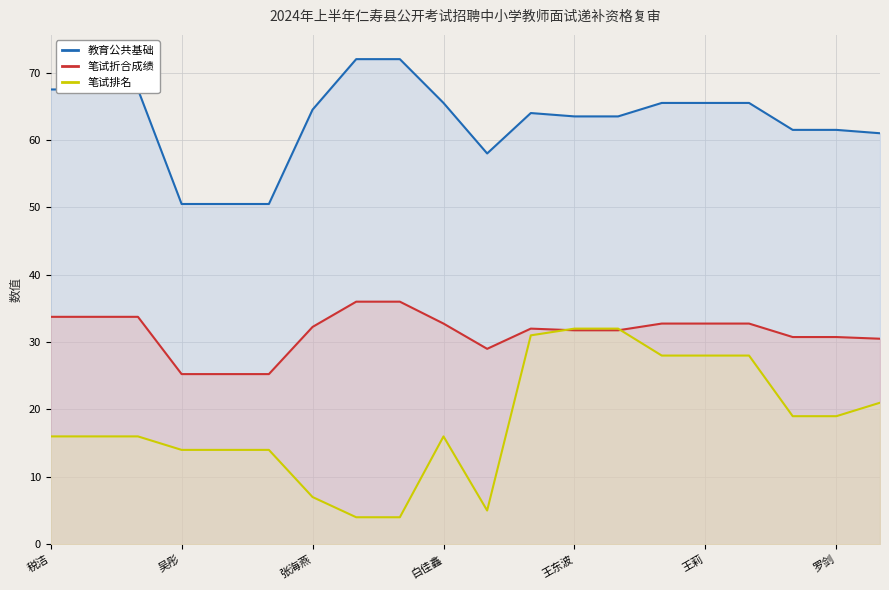

True or false: 教育公共基础 has a value of 16.5 at 7.

False